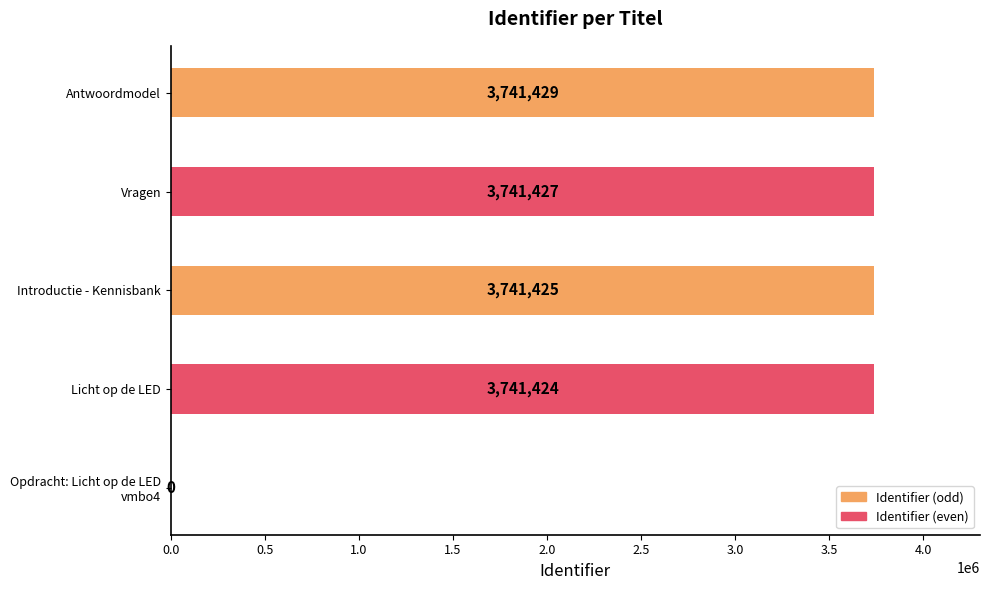

What is the sum of the values at Introductie - Kennisbank and Vragen?

7482852